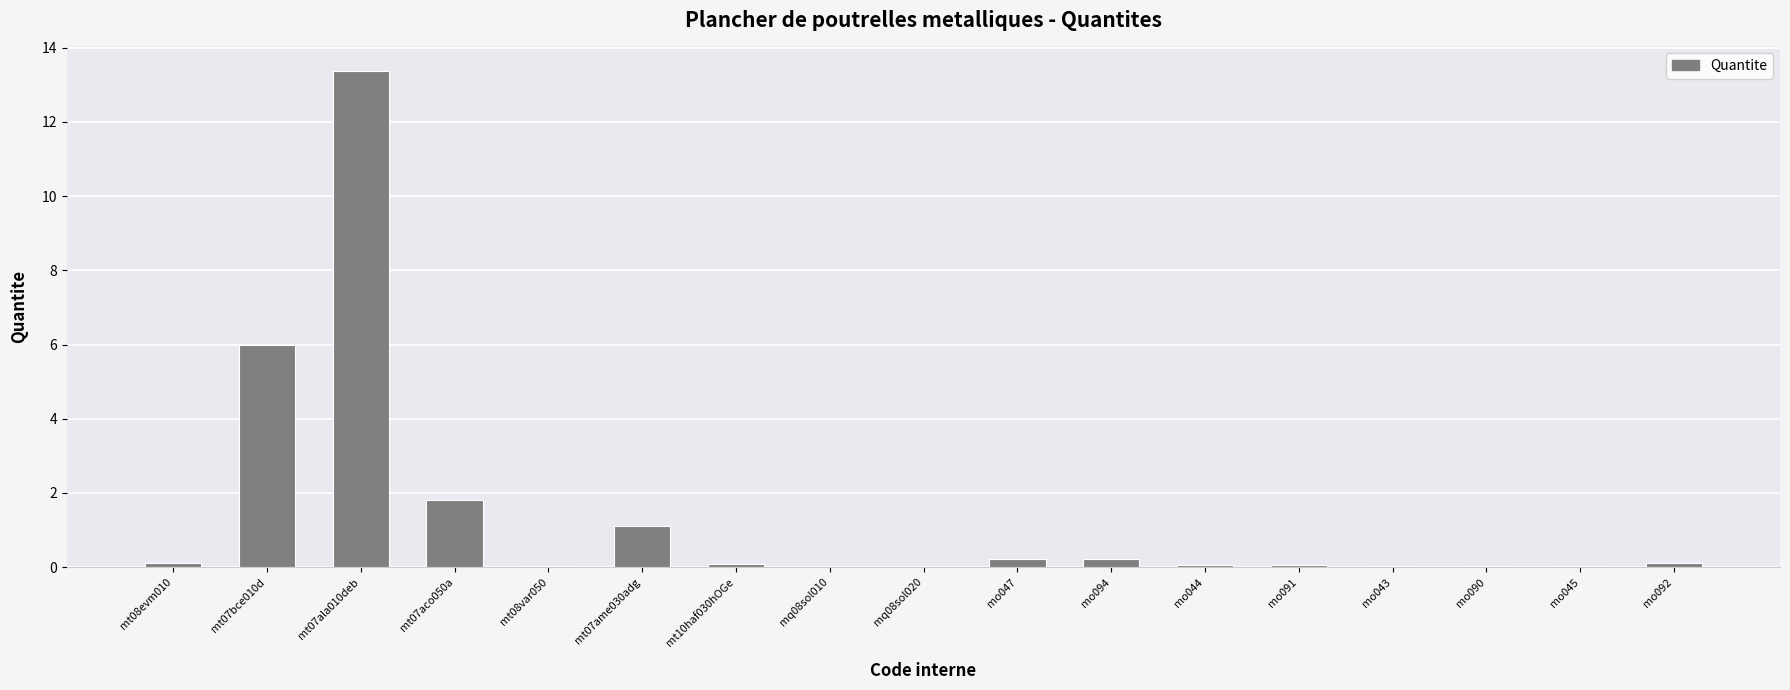

What is the sum of all values?

23.2